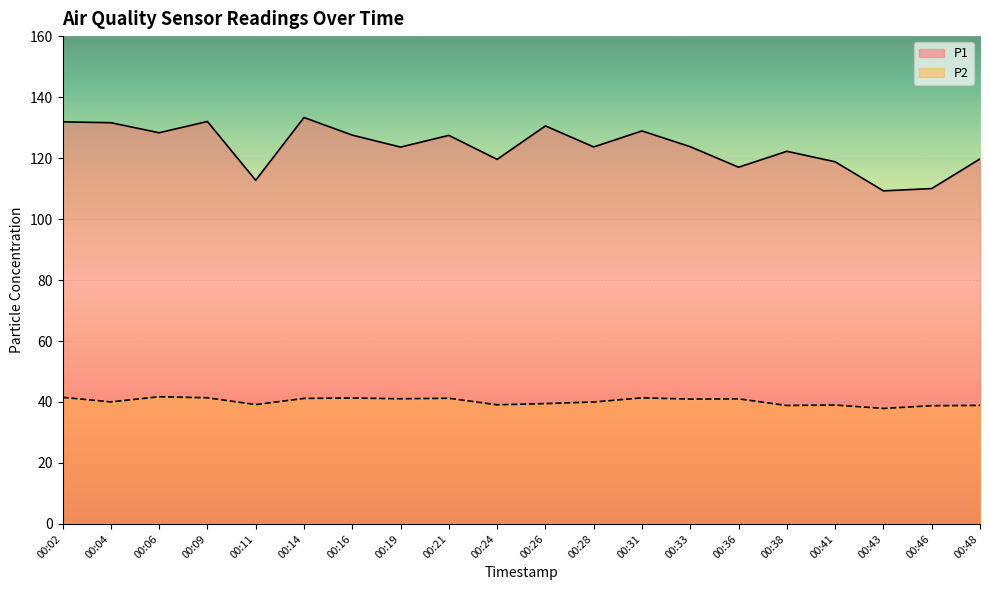

How many interior local peaks does the P1 series have?

6